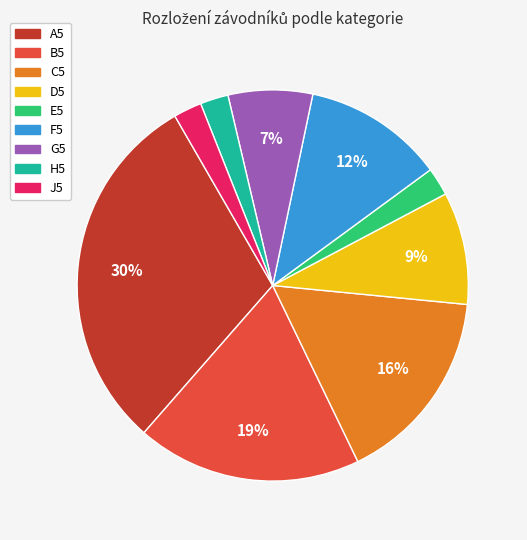

Which has a higher value, B5 or D5?

B5